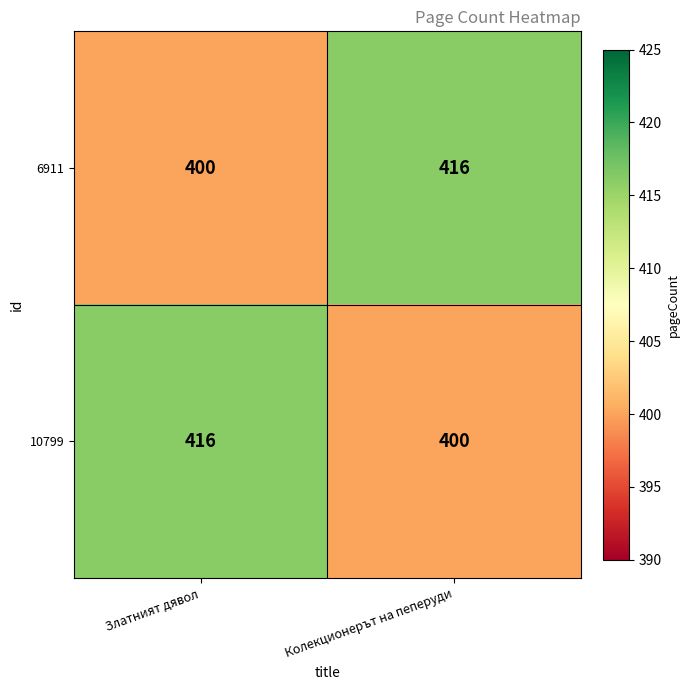

What value does the 6911 series have at Колекционерът на пеперуди, to the nearest 5?

415